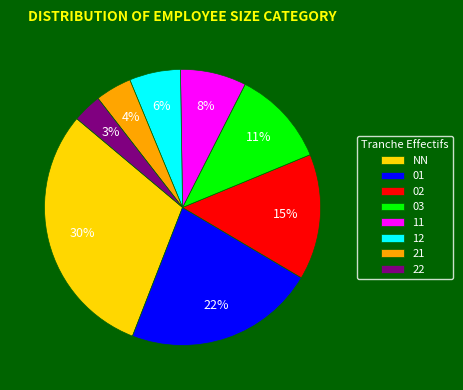

Is 12 the majority of the pie?

No